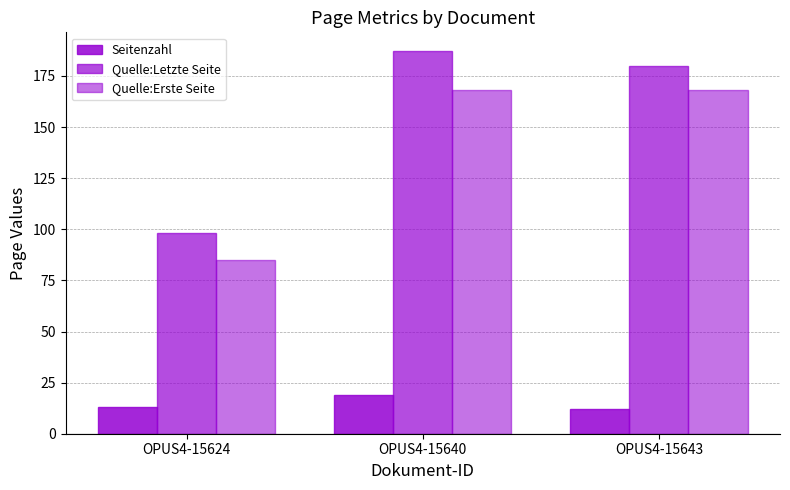

Are the bars horizontal?

No